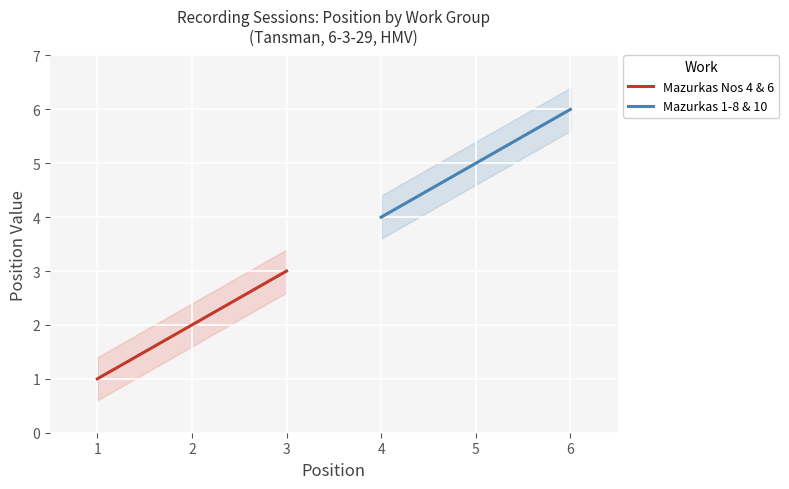

Reading right to left, what are all the values shown in this chart?

6-3-29_6=6	6-3-29_5=5	6-3-29_4=4	6-3-29_3=3	6-3-29_2=2	6-3-29_1=1